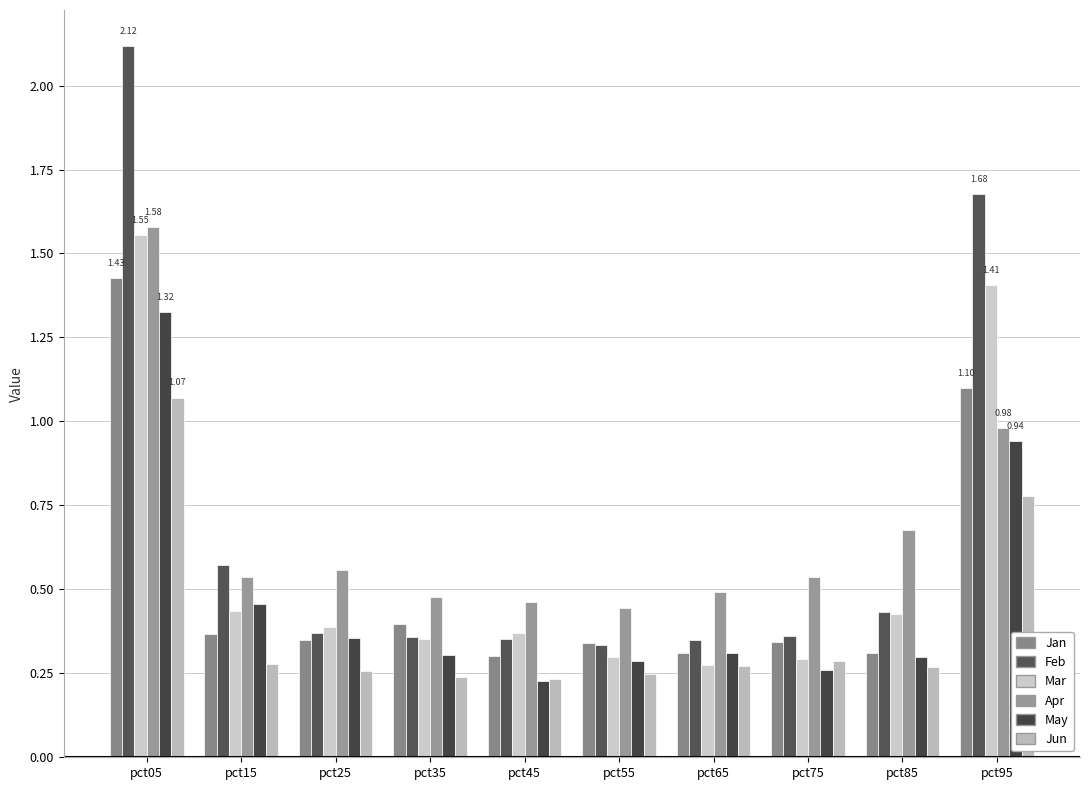

How many bars are there in each group?

6